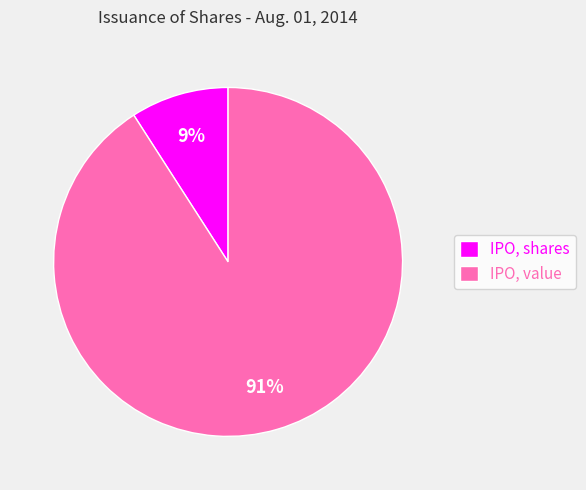

Does IPO, value account for over 50% of the chart?

Yes